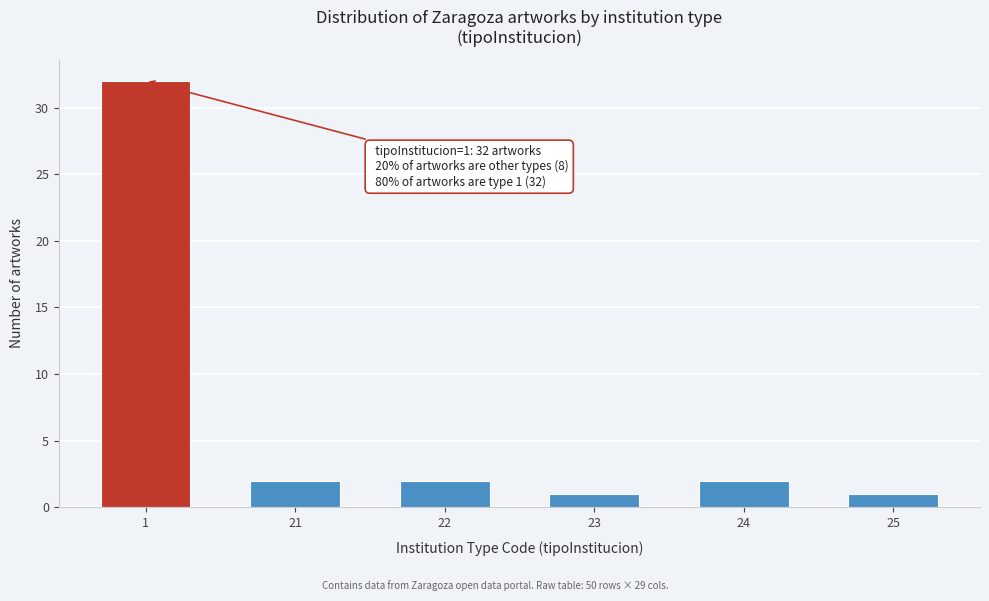

Reading left to right, extract all data points from this chart.

32	2	2	1	2	1